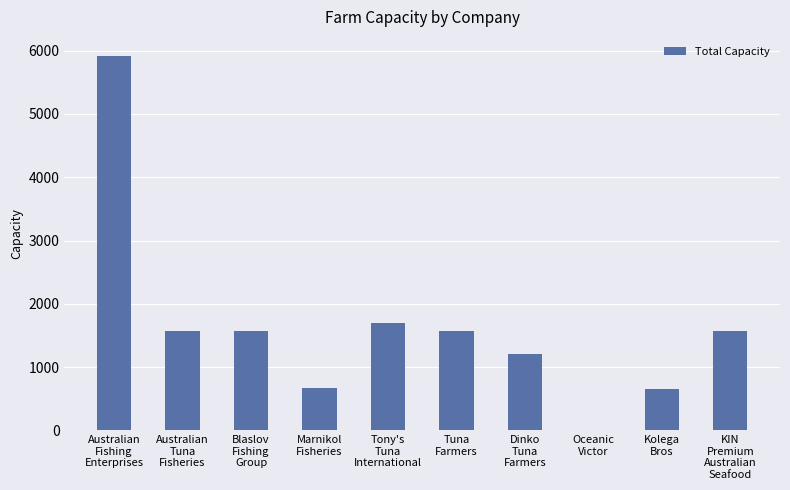

What is the change in value from Marnikol
Fisheries to Oceanic
Victor?

-661